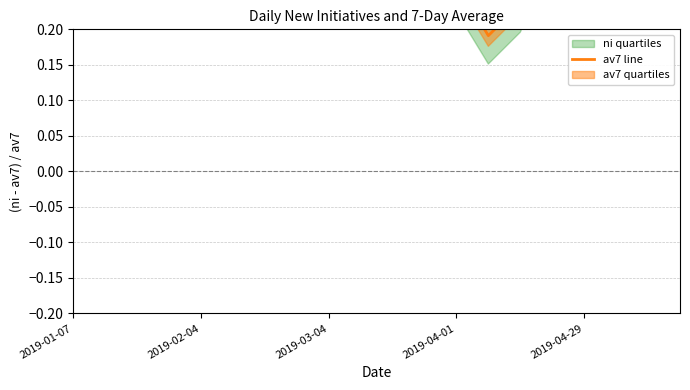

What is the label of the 17th point from the right?

2019-04-01